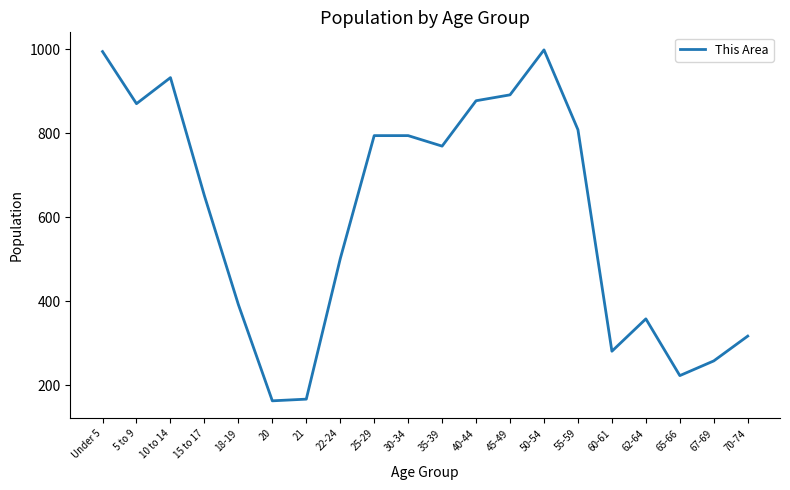

Reading left to right, transcribe all the data shown in this chart.

Under 5=994	5 to 9=870	10 to 14=932	15 to 17=651	18-19=392	20=163	21=167	22-24=501	25-29=794	30-34=794	35-39=769	40-44=877	45-49=891	50-54=998	55-59=808	60-61=281	62-64=358	65-66=223	67-69=258	70-74=317